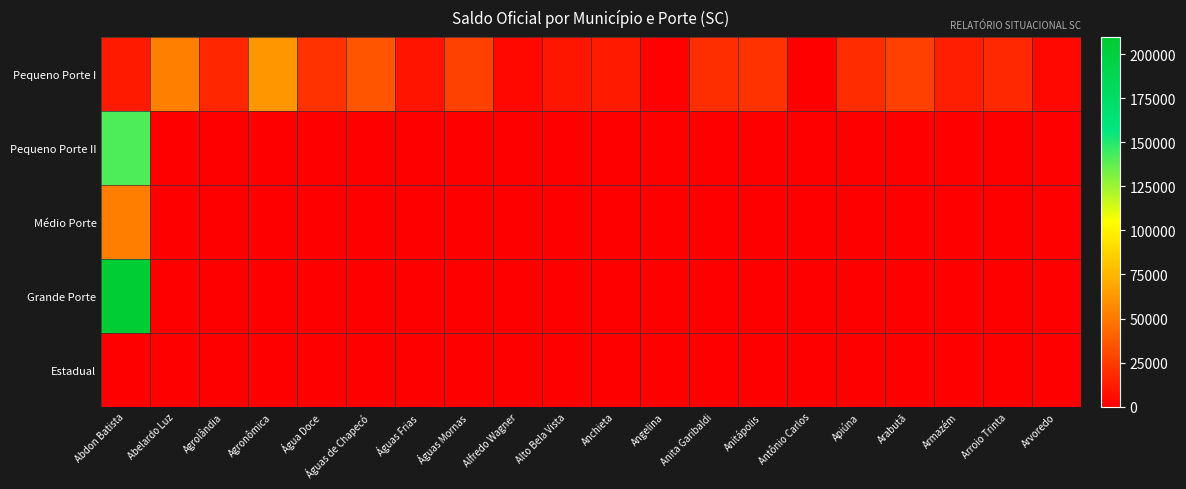

What is the difference between the highest and lowest values at Anchieta?

11210.7